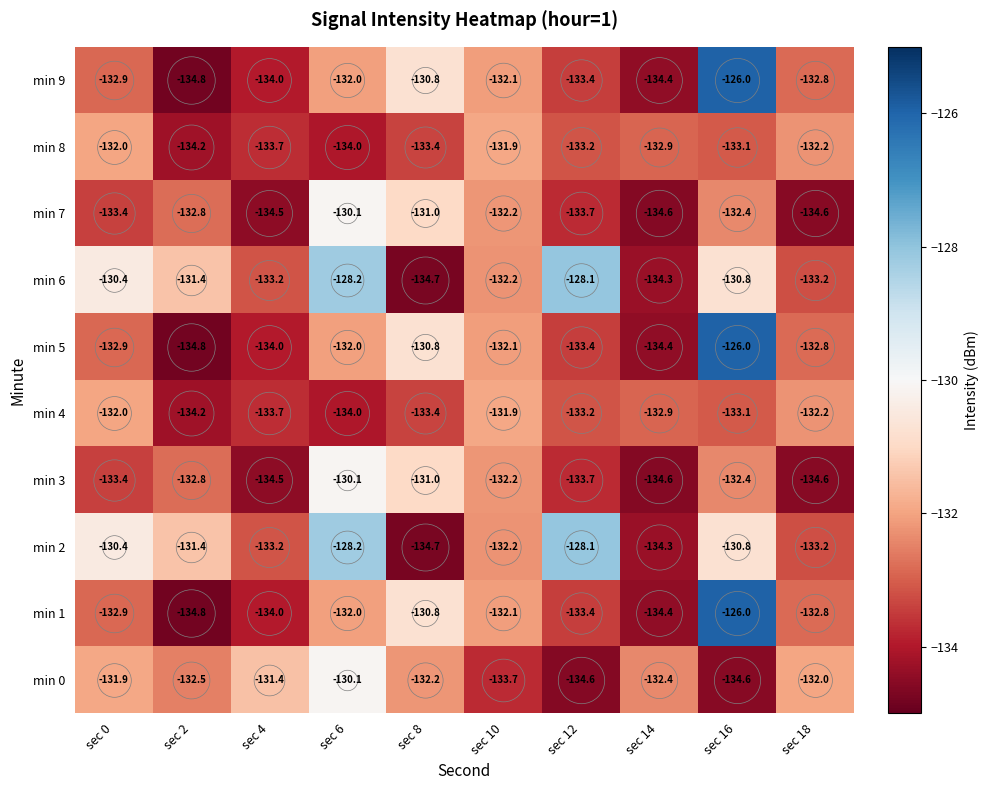

The value of min 9 at sec 4 is -238.5. True or false?

False